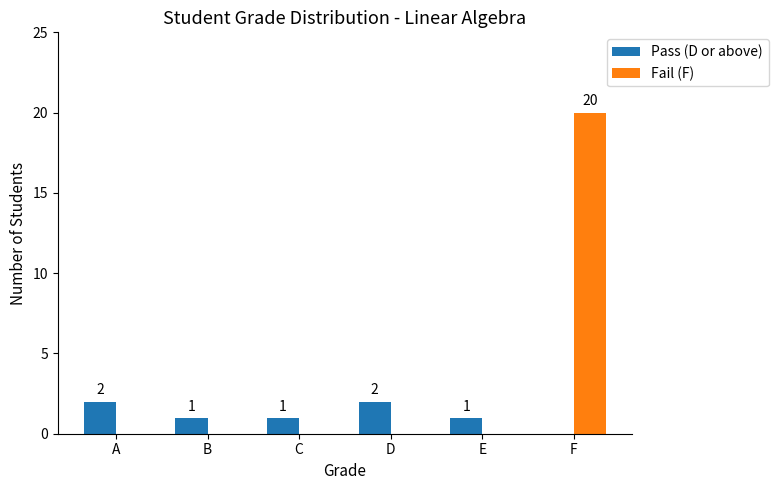

How many Pass (D or above) values are between 1 and 2?

5